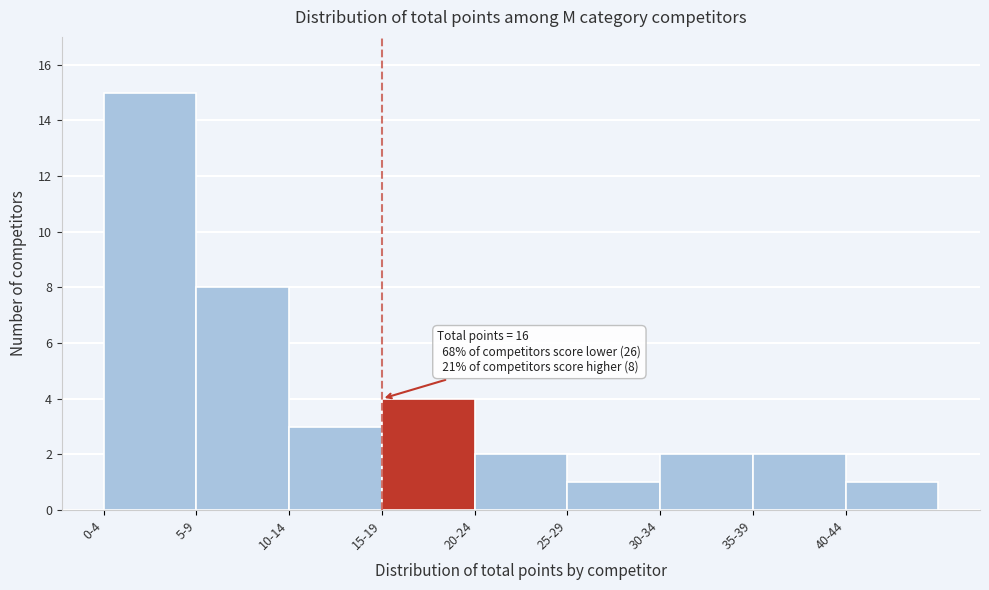

Reading right to left, list all the values displayed in this chart.

40-44=1	35-39=2	30-34=2	25-29=1	20-24=2	15-19=4	10-14=3	5-9=8	0-4=15